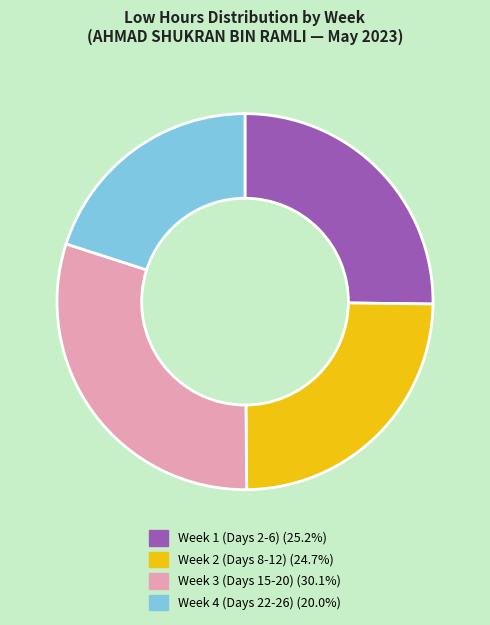

What is the ratio of the value at Week 2 (Days 8-12) (24.7%) to the value at Week 3 (Days 15-20) (30.1%)?

0.8